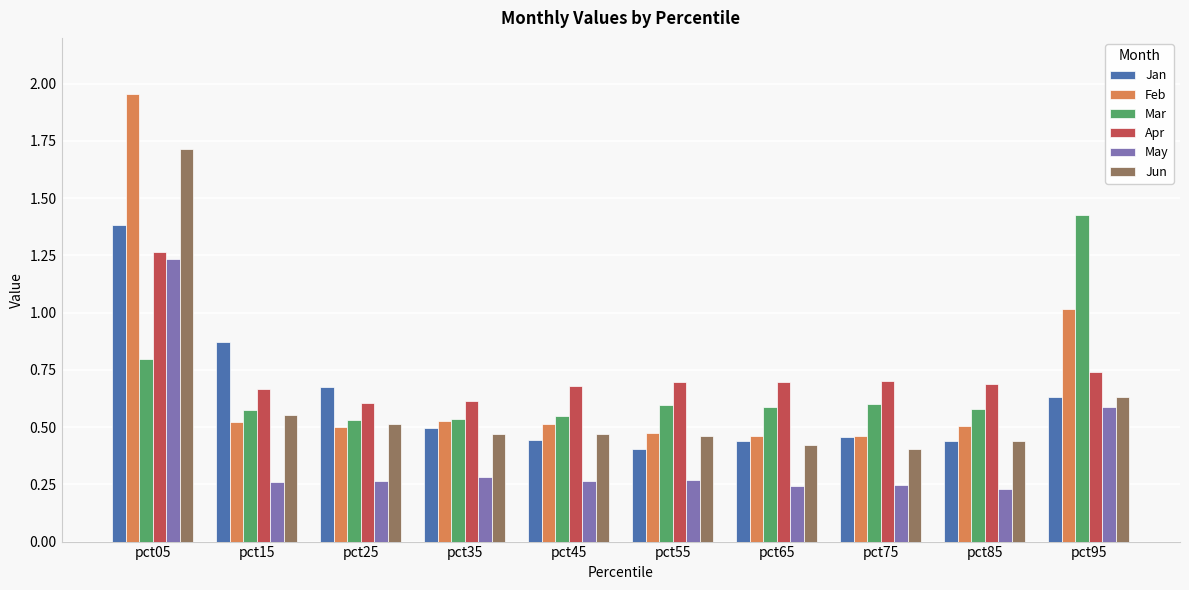

List the series in order of their peak value, highest first.

Feb, Jun, Mar, Jan, Apr, May